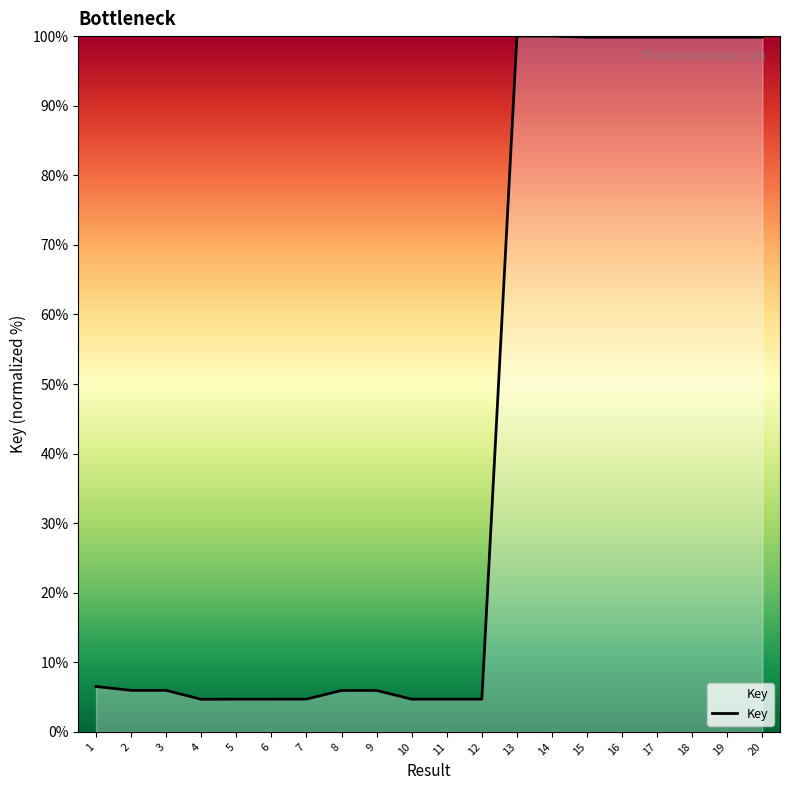

The value at 19 is 153.2. True or false?

False